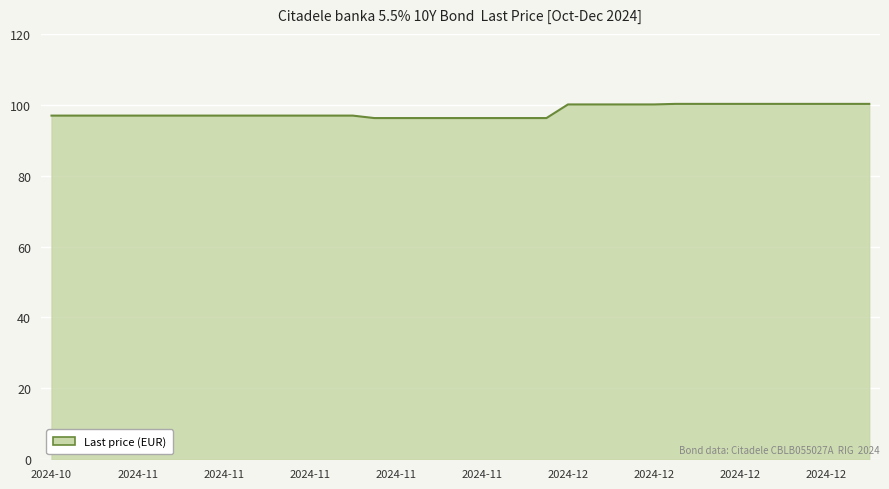

What is the smallest value displayed?

96.3